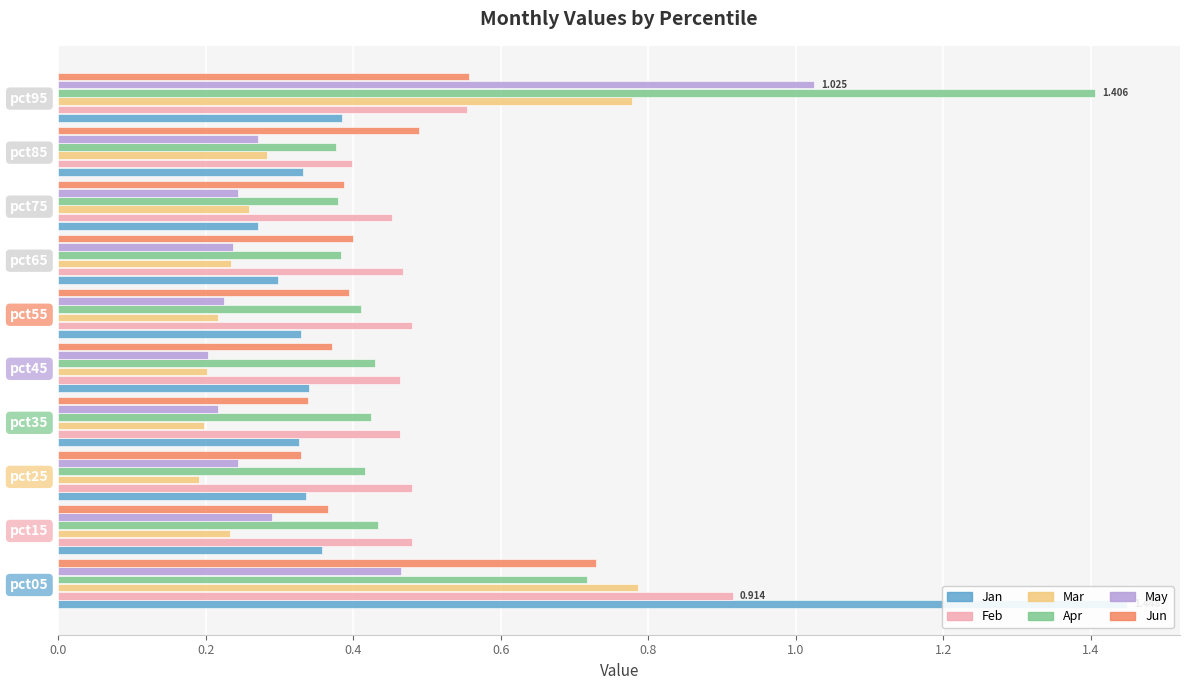

Rank the series at pct15 from highest to lowest value.

Feb, Apr, Jun, Jan, May, Mar